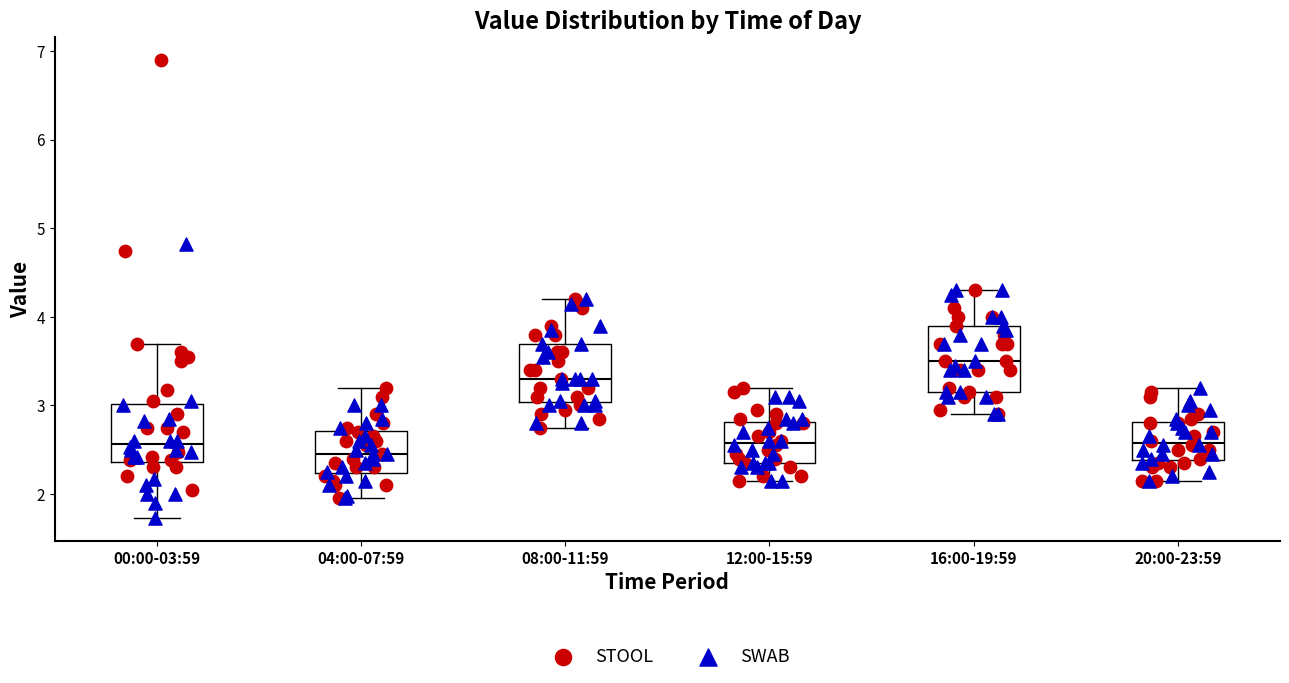

Reading left to right, transcribe this box plot: for each box, give where its median line is, the range the box spans, and where its two whiskers end, as read against the y-axis. The values are not printed on the chart, so give them approximately, as read against the axis.

00:00-03:59: median 2.6, box 2.4 to 3.0, whiskers 1.7 to 3.7
04:00-07:59: median 2.5, box 2.2 to 2.7, whiskers 2.0 to 3.2
08:00-11:59: median 3.3, box 3.0 to 3.7, whiskers 2.8 to 4.2
12:00-15:59: median 2.6, box 2.4 to 2.8, whiskers 2.2 to 3.2
16:00-19:59: median 3.5, box 3.2 to 3.9, whiskers 2.9 to 4.3
20:00-23:59: median 2.6, box 2.4 to 2.8, whiskers 2.2 to 3.2